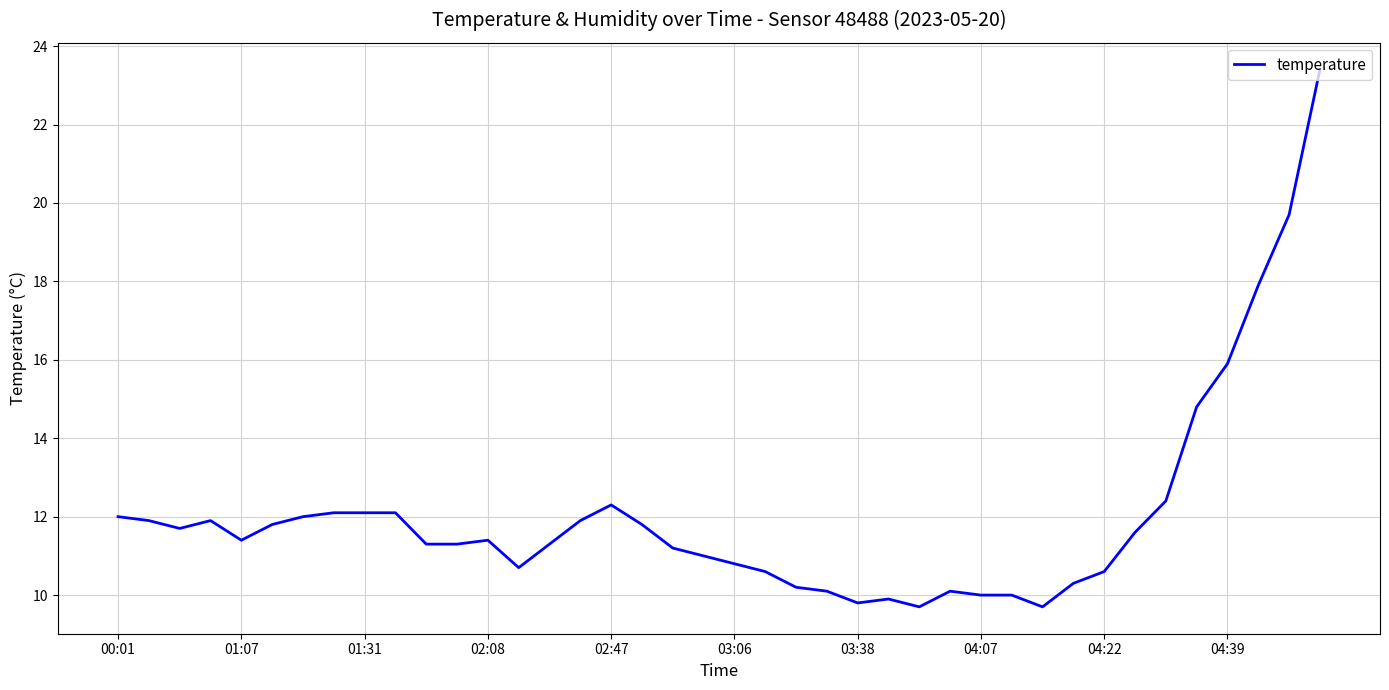

Reading left to right, extract all data points from this chart.

12.0	11.9	11.7	11.9	11.4	11.8	12.0	12.1	12.1	12.1	11.3	11.3	11.4	10.7	11.3	11.9	12.3	11.8	11.2	11.0	10.8	10.6	10.2	10.1	9.8	9.9	9.7	10.1	10.0	10.0	9.7	10.3	10.6	11.6	12.4	14.8	15.9	17.9	19.7	23.4